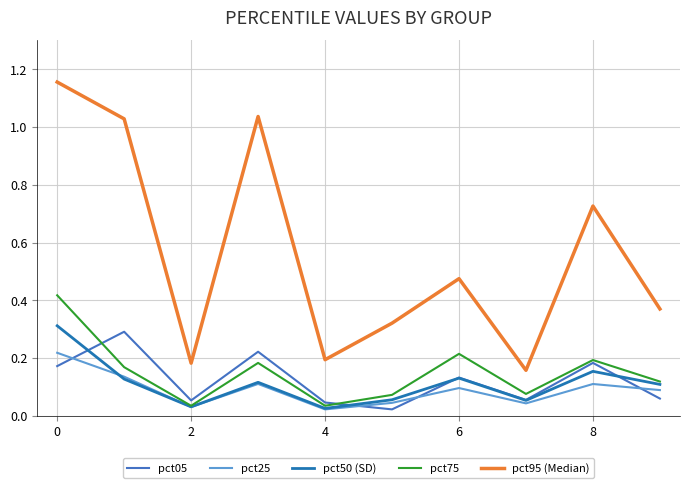

How many distinct data groups are displayed?

5